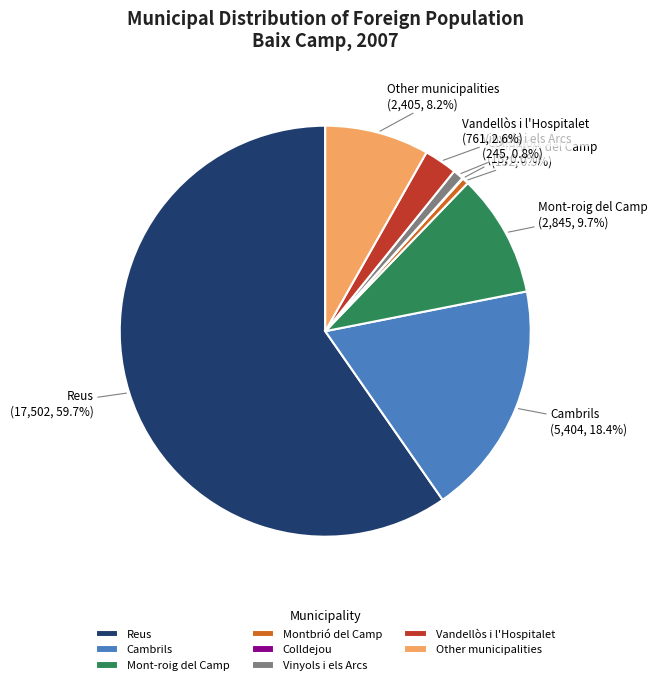

What percentage is the Vandellòs i l'Hospitalet slice, to the nearest percent?

3%